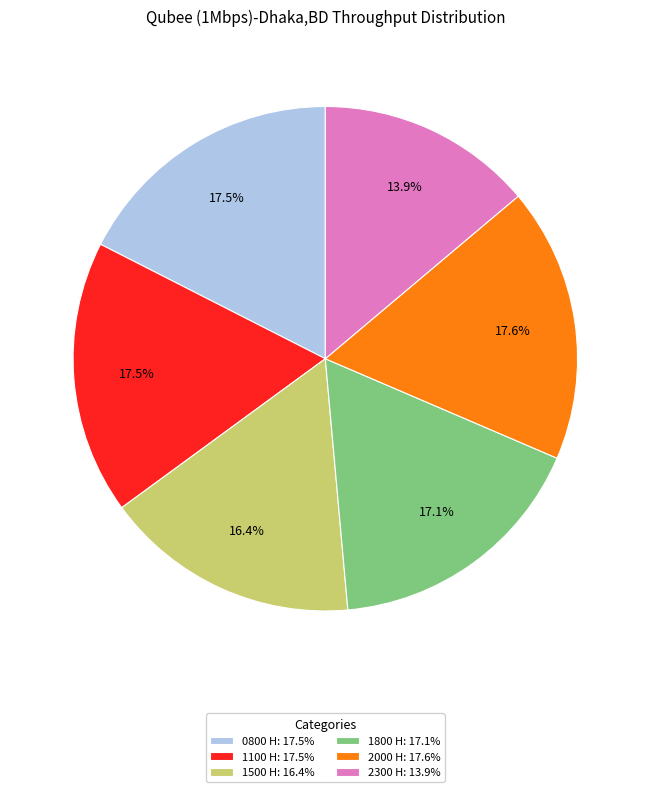

Which slice is the smallest?

2300 H